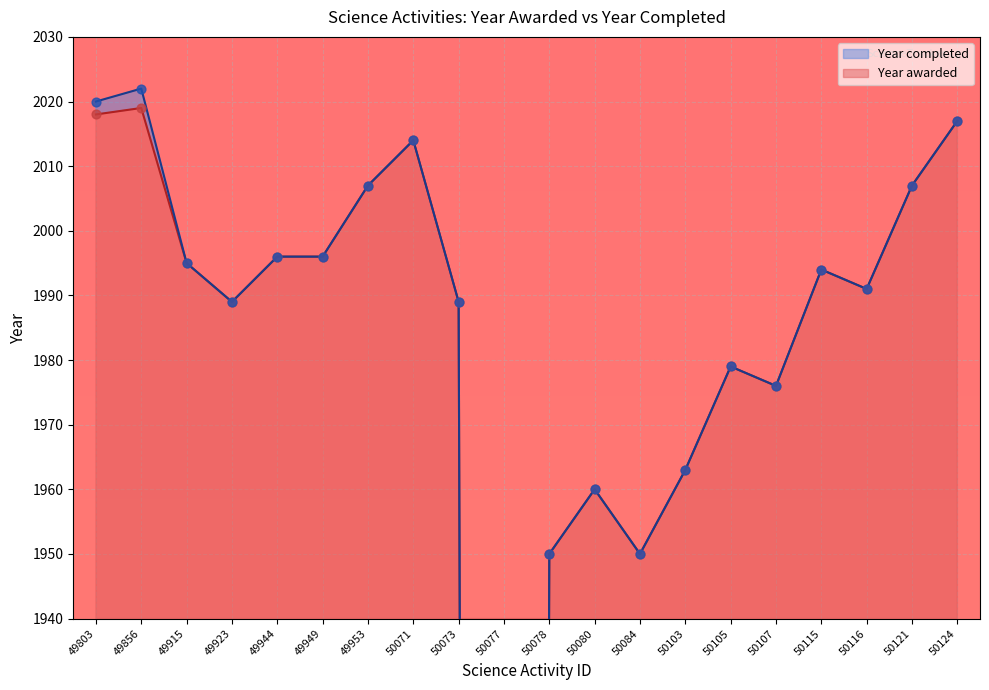

Which has a higher value, 50115 or 49915?

49915